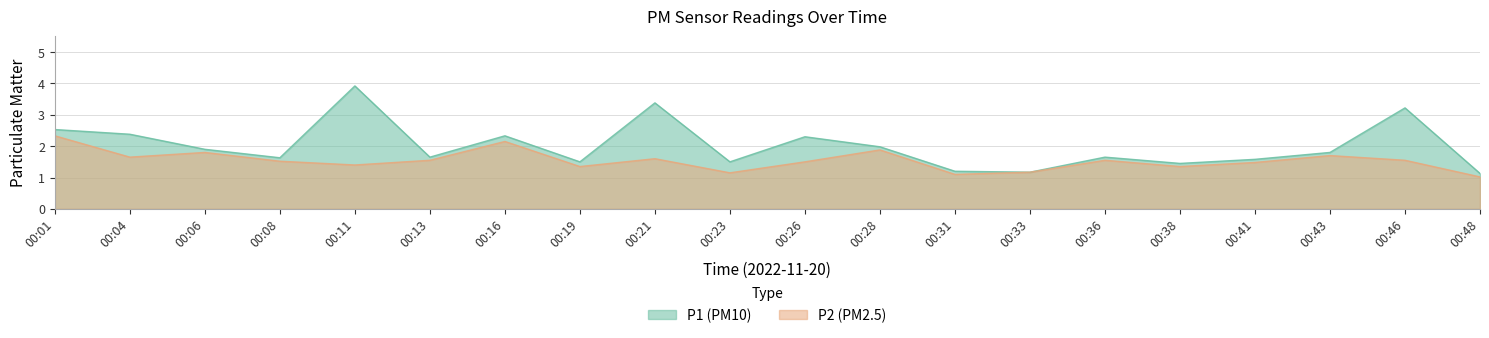

Which label corresponds to the smallest value in the chart?

00:48